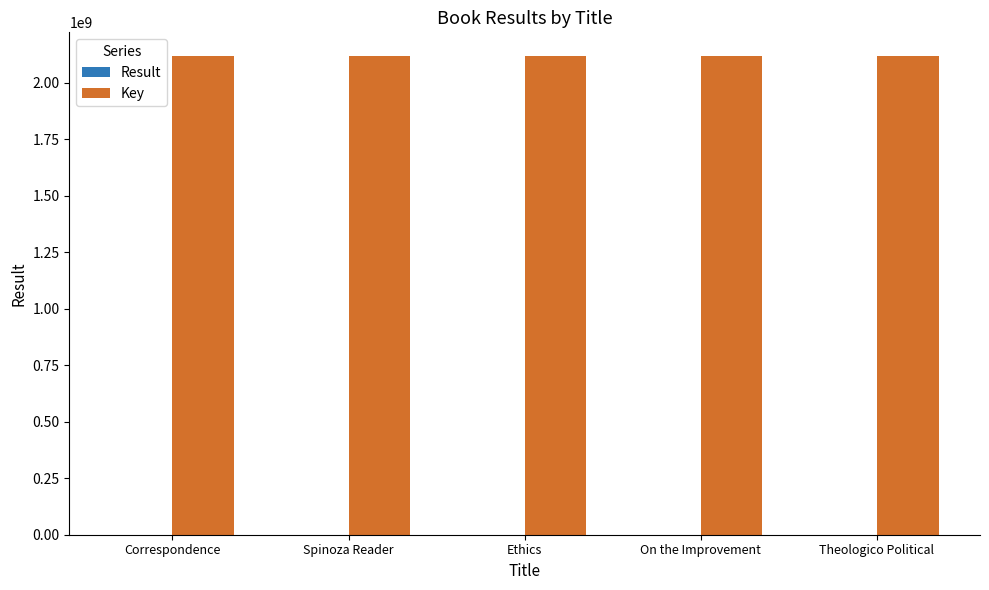

What is the maximum value for Key?

2117877625